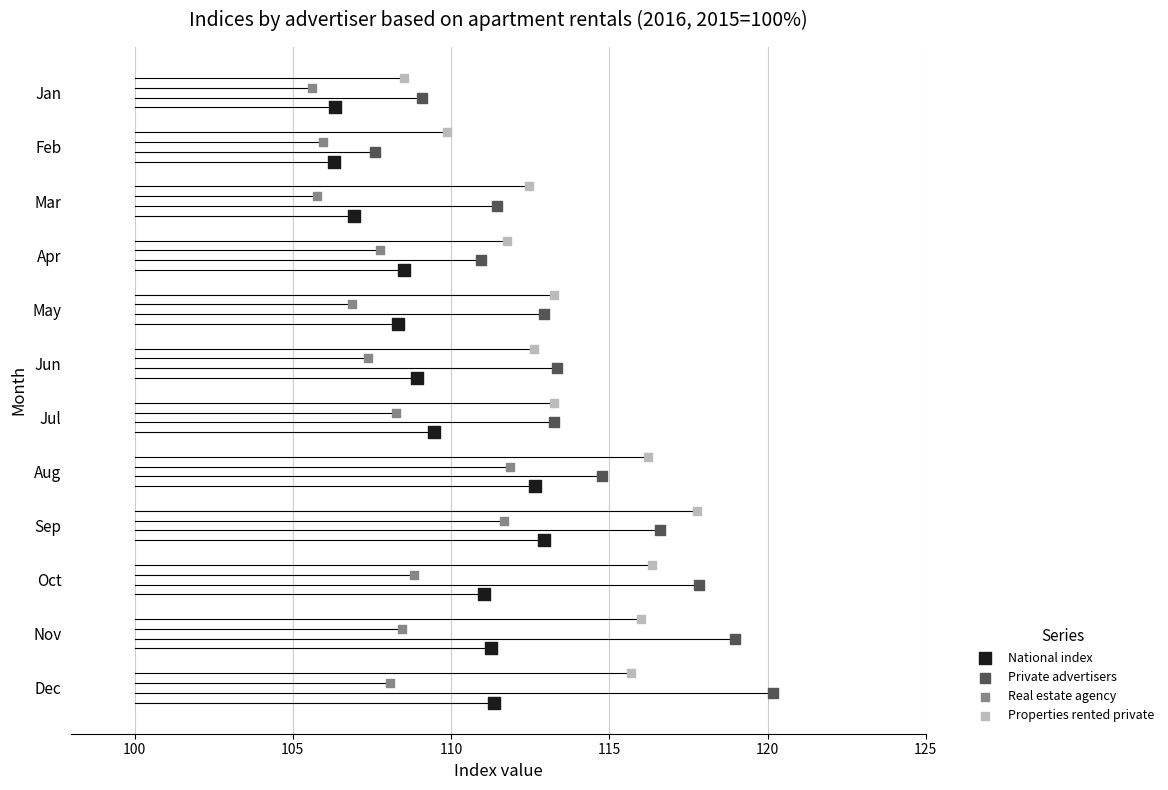

Which series contains the highest Y value?

Private advertisers